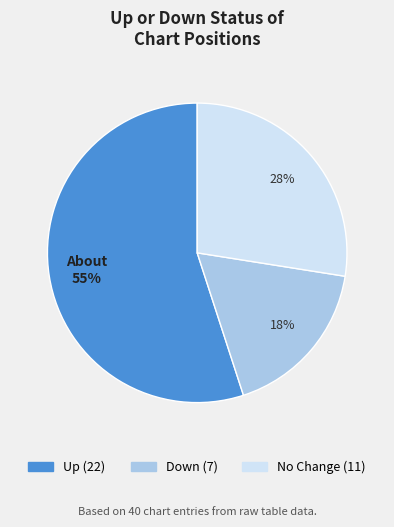

Is there a majority slice in this chart?

Yes